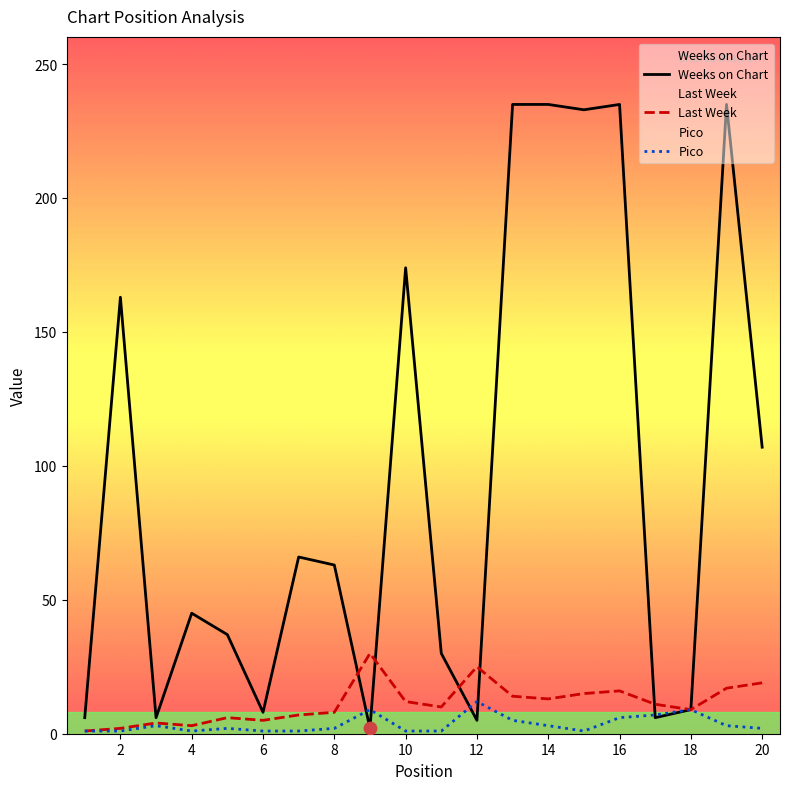

What is the total value across all series at 18?

27